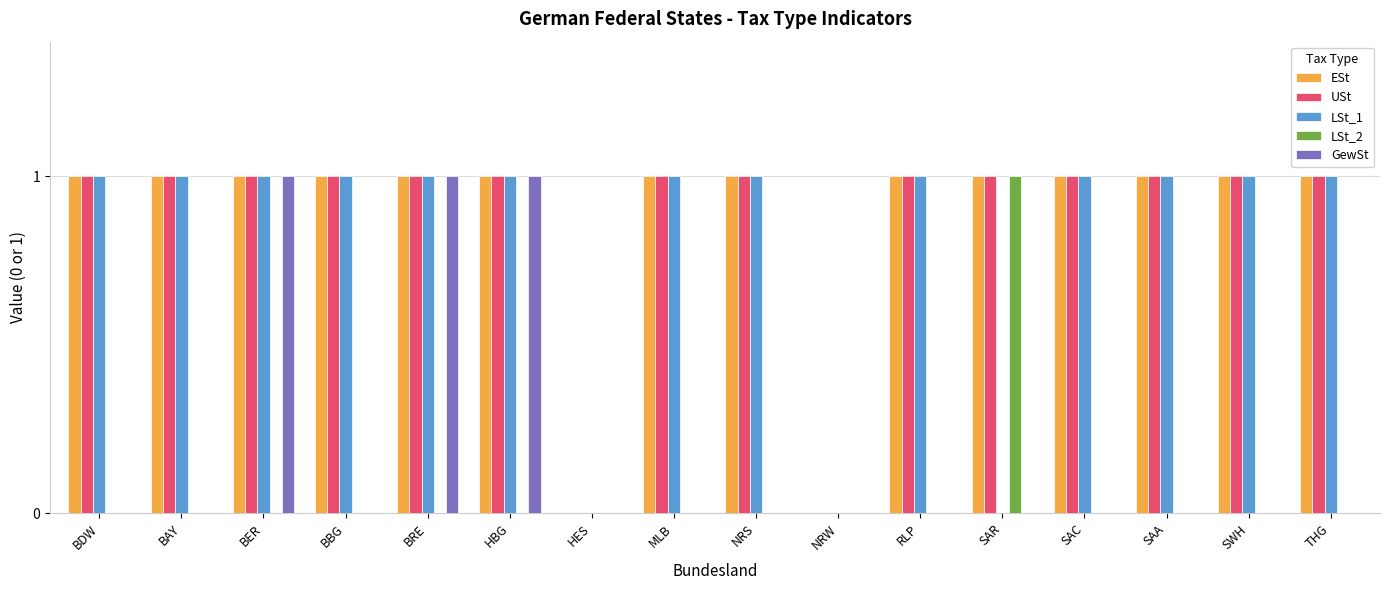

What is the total value across all series at SAC?

3